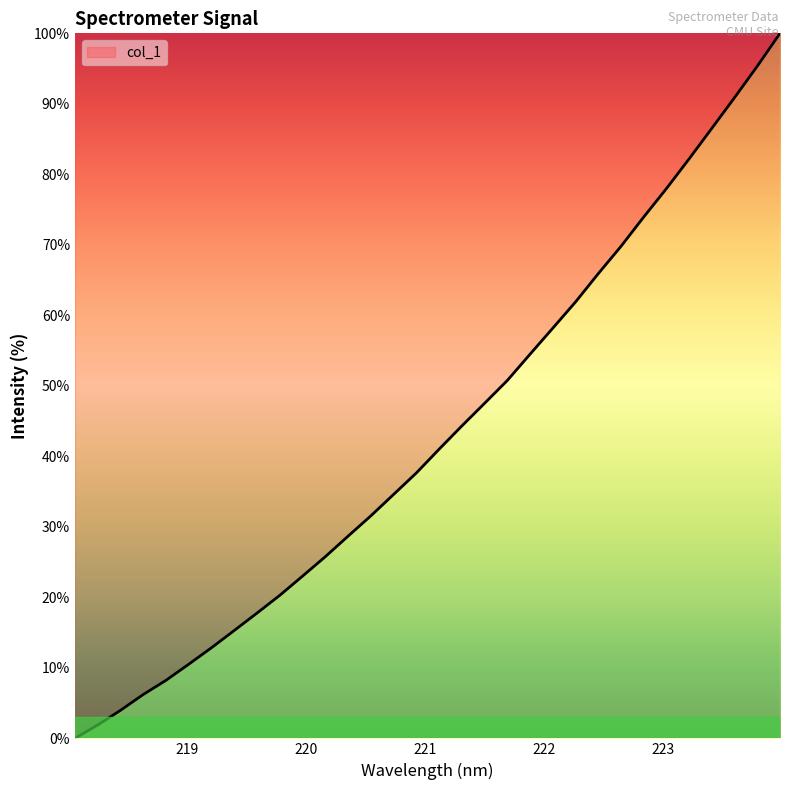

What is the greatest value displayed?

100.0